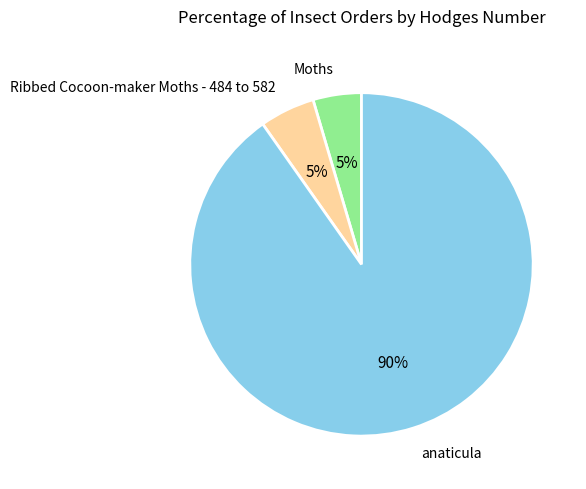

Which has a higher value, Ribbed Cocoon-maker Moths - 484 to 582 or anaticula?

anaticula